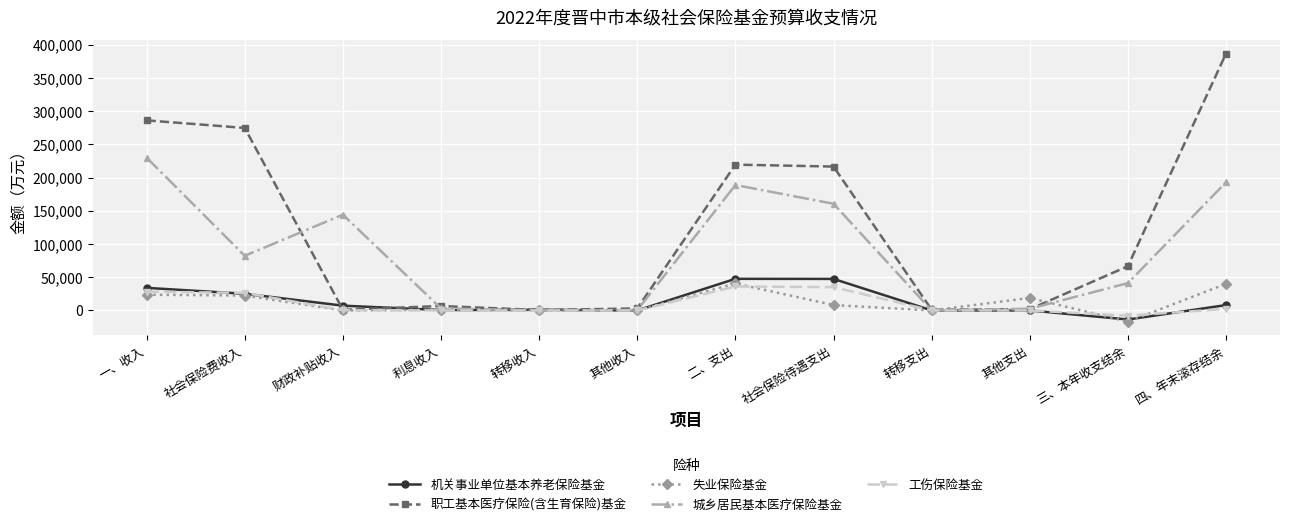

What is the approximate value of 失业保险基金 at 二、支出?

40644